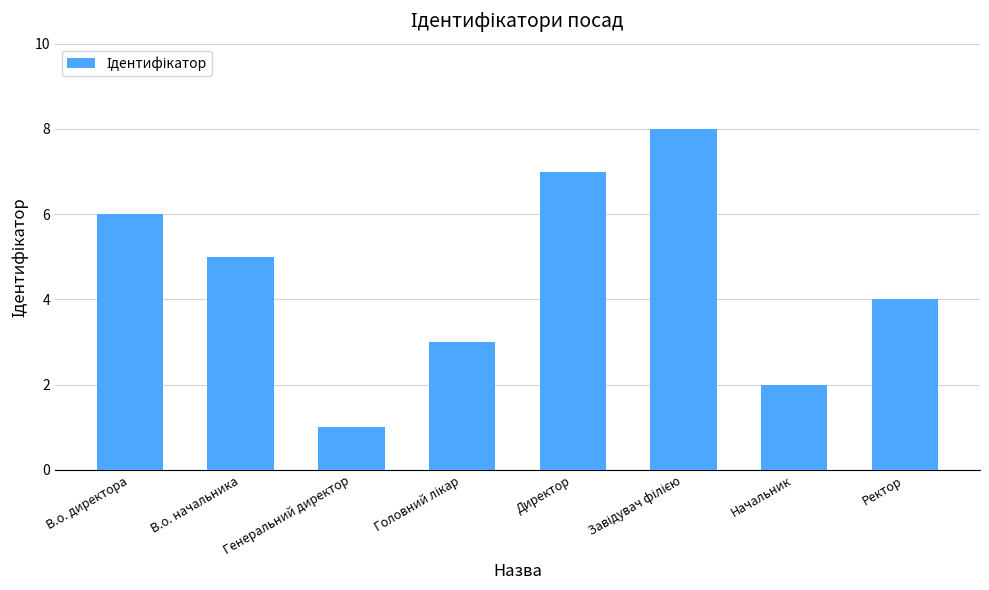

What is the label of the 6th bar from the right?

Генеральний директор